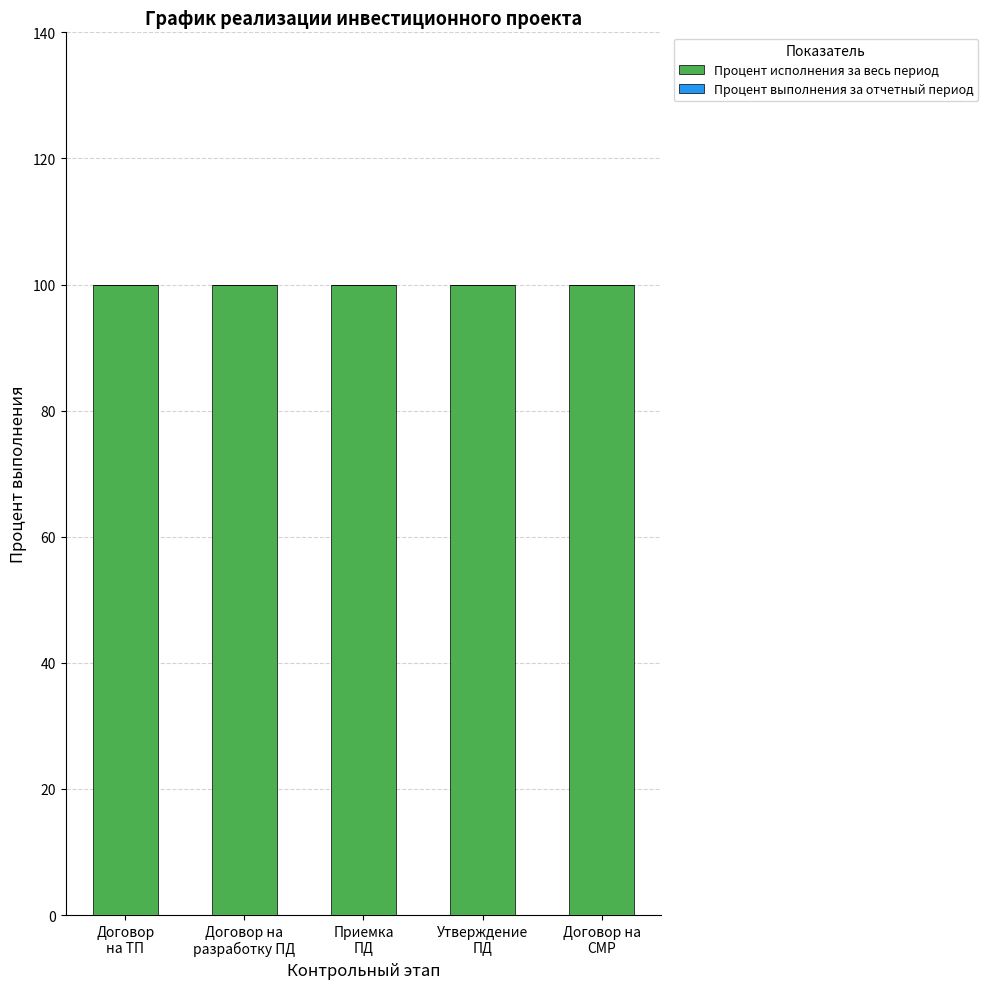

Which category has the highest value in the Процент выполнения за отчетный период series?

Договор
на ТП